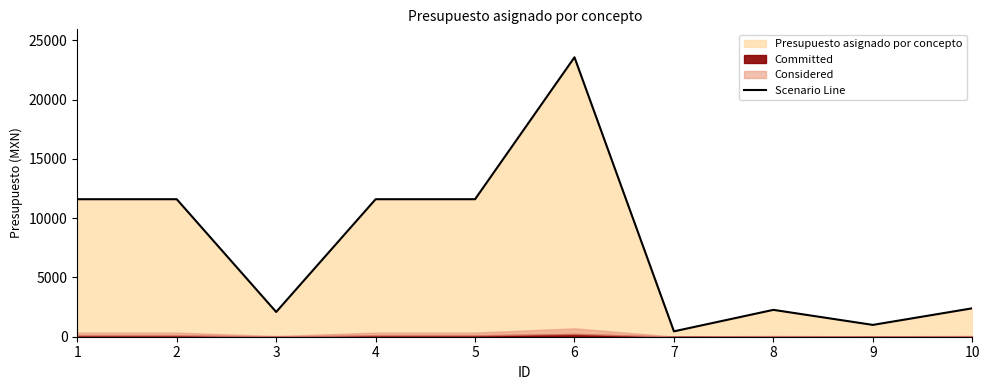

Rank the categories by value from highest to lowest.

6, 1, 2, 4, 5, 10, 8, 3, 9, 7